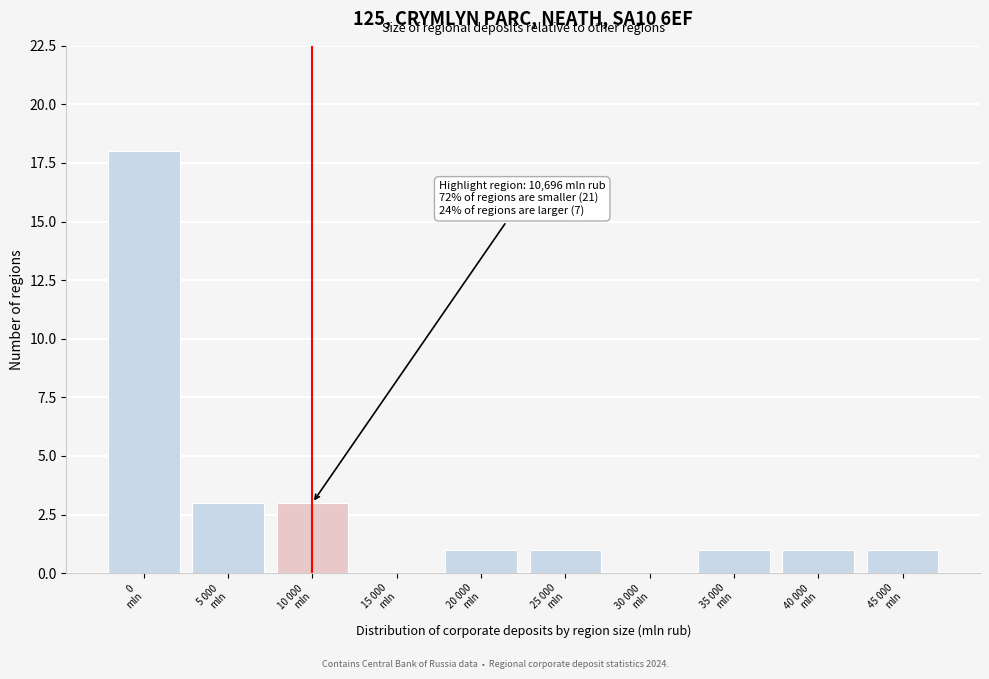

What is the greatest value displayed?

18